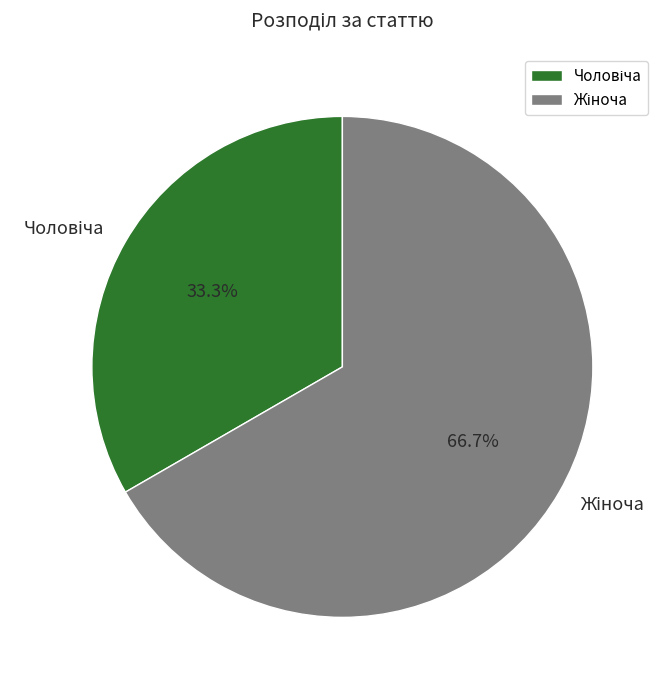

Do Чоловіча and Жіноча together represent more than half of the pie?

Yes